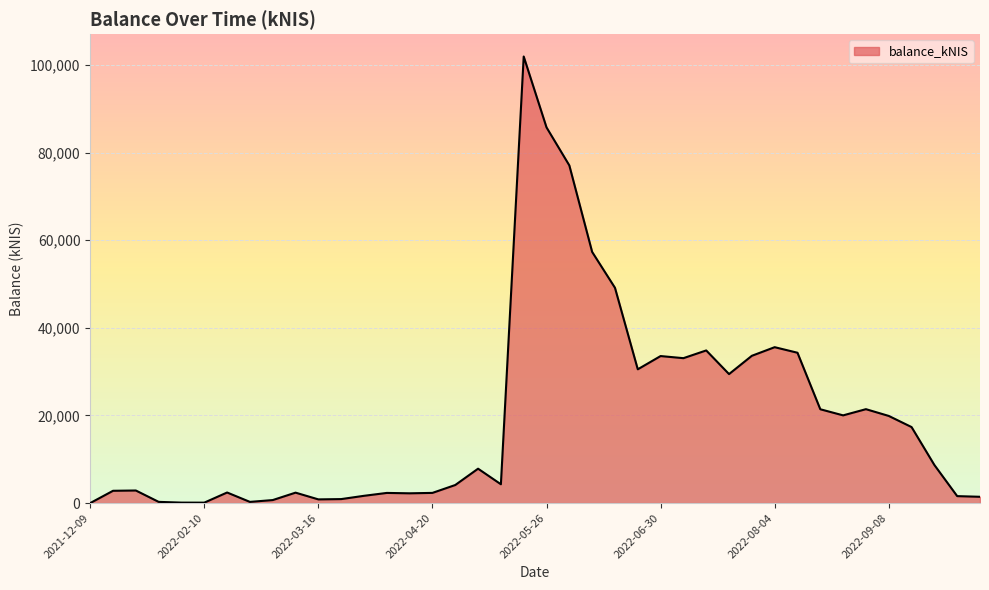

How many series are shown in this chart?

1